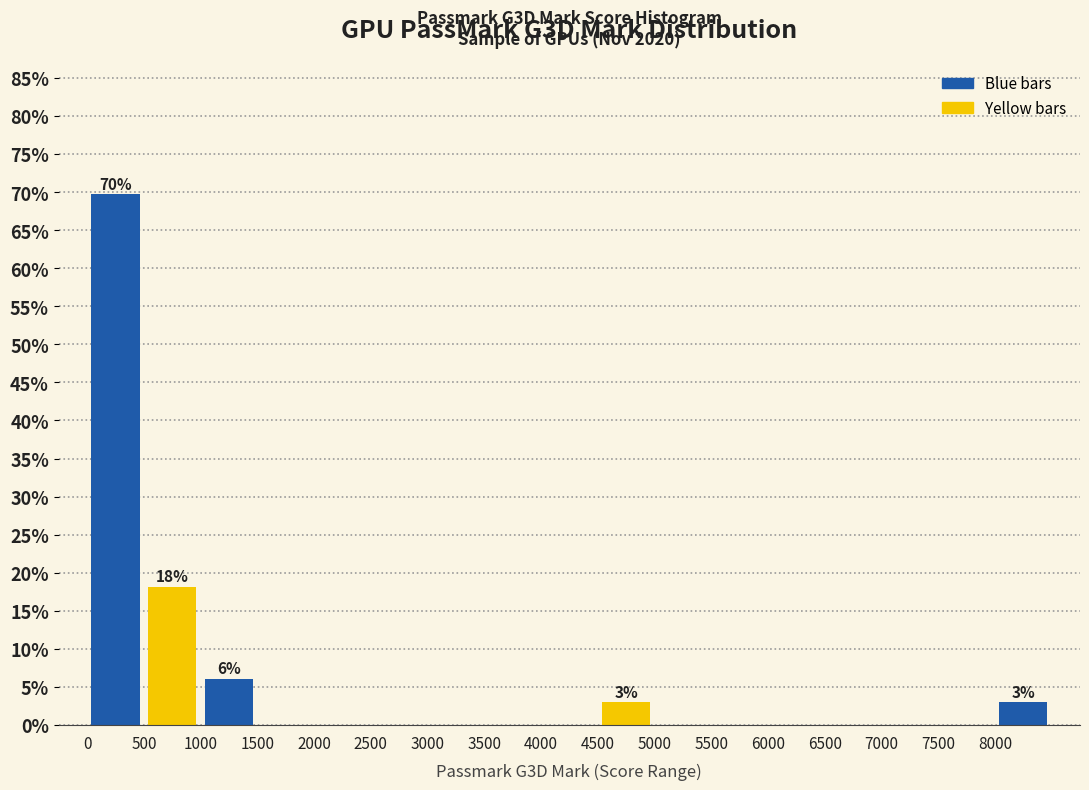

Which range on the x-axis has the tallest bar?

0 to 500